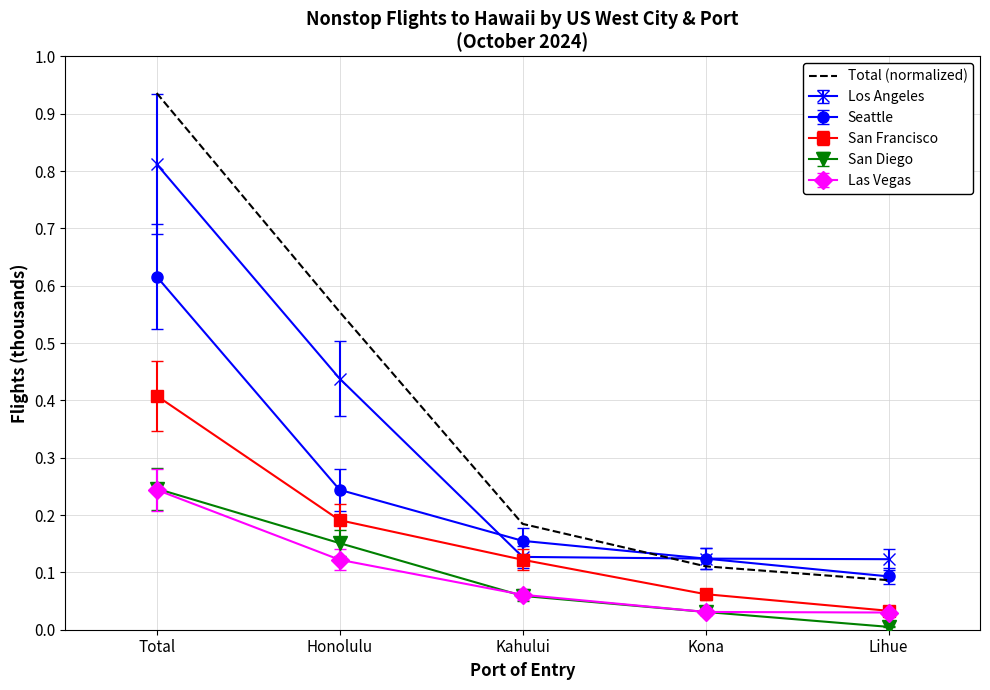

True or false: San Diego and San Francisco cross at least once.

False